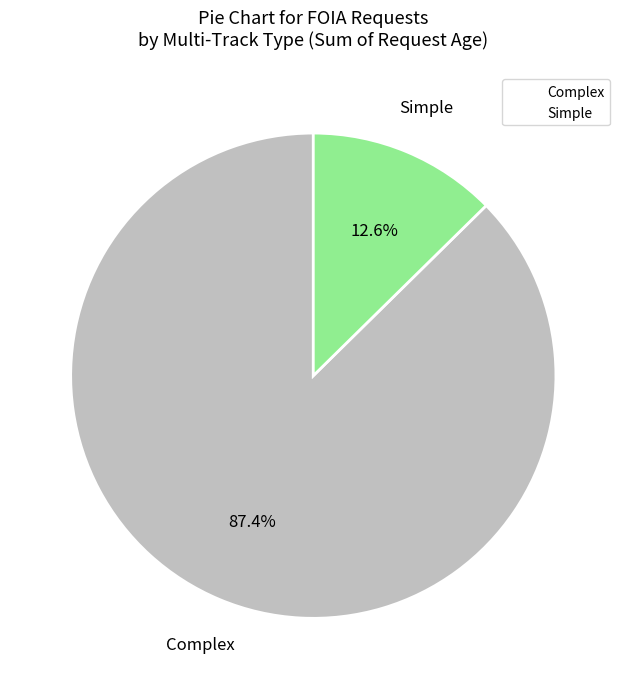

Is there a majority slice in this chart?

Yes